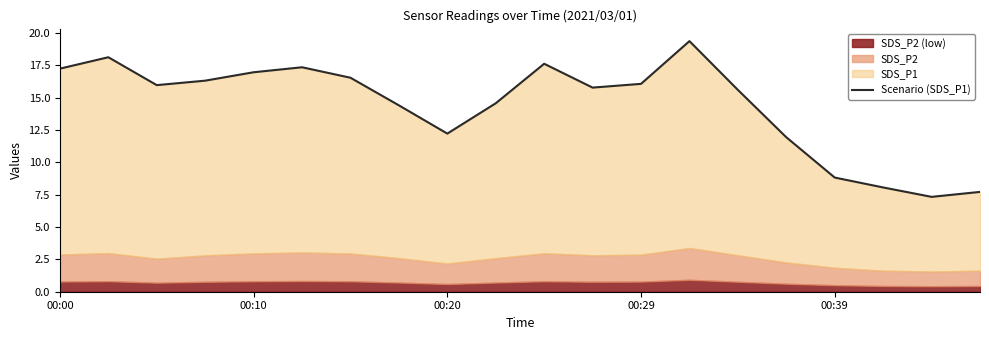

Is it true that the value at 19 is 7.7?

True